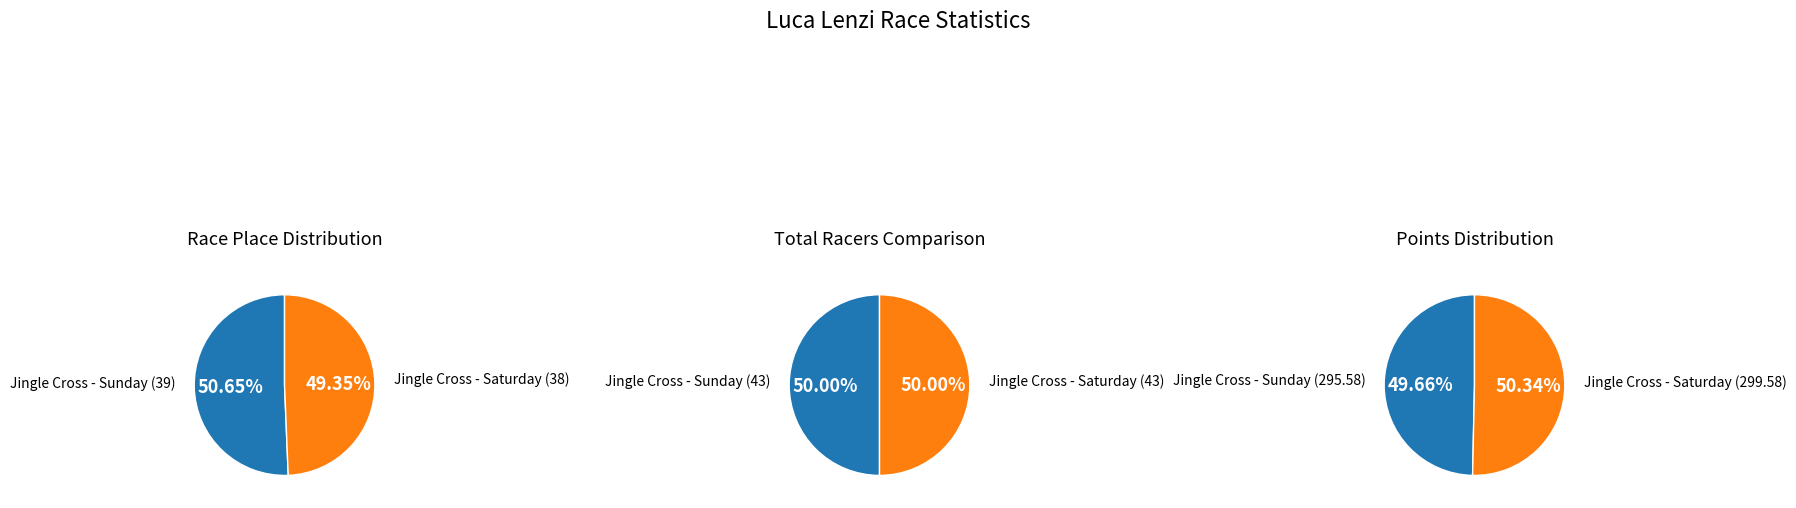

The Jingle Cross - Saturday slice represents 50% of the pie. True or false?

True